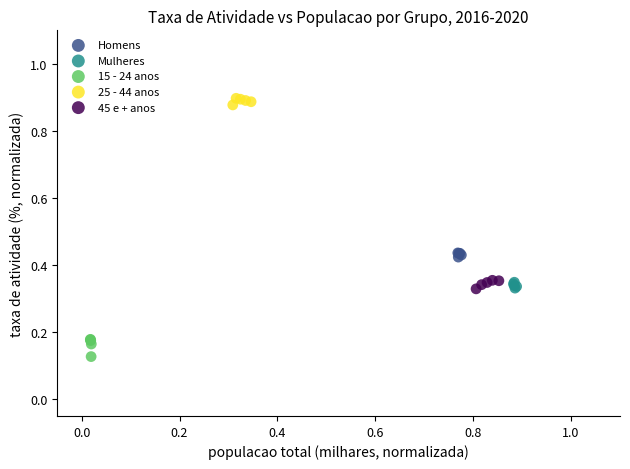

Which series contains the highest Y value?

25 - 44 anos